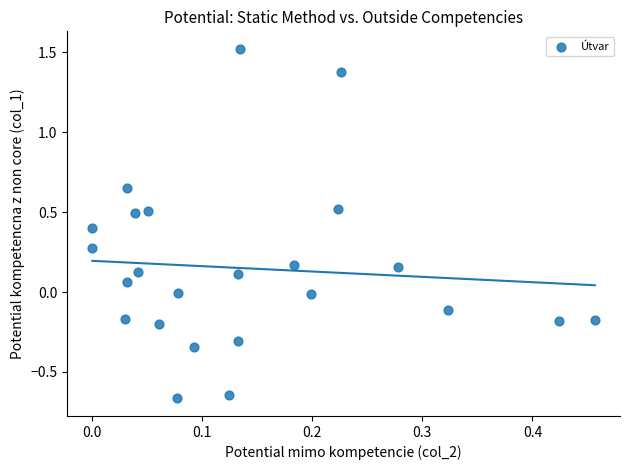

What is the range of X values (max minus min)?

0.5